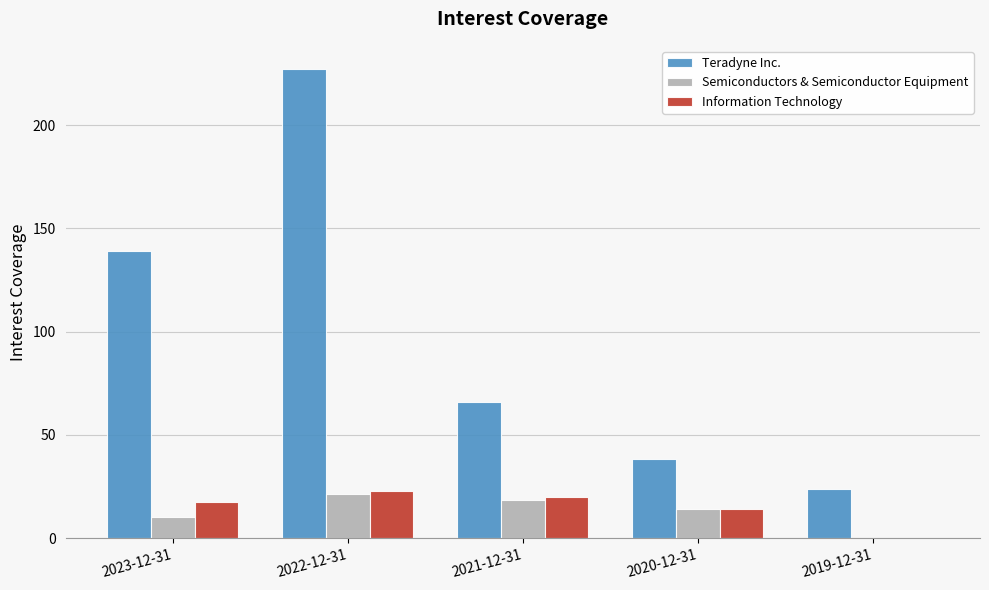

What is the sum of all Information Technology values?

74.6